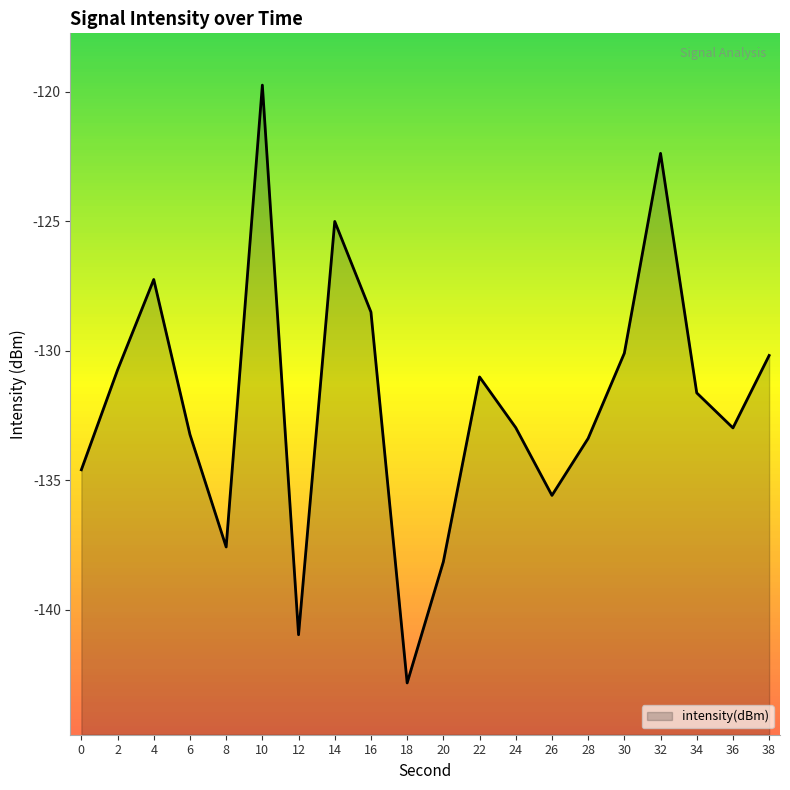

Reading left to right, what are all the values shown in this chart?

-134.6	-130.7	-127.2	-133.2	-137.6	-119.7	-141.0	-125.0	-128.5	-142.8	-138.1	-131.0	-133.0	-135.6	-133.4	-130.1	-122.4	-131.6	-133.0	-130.2